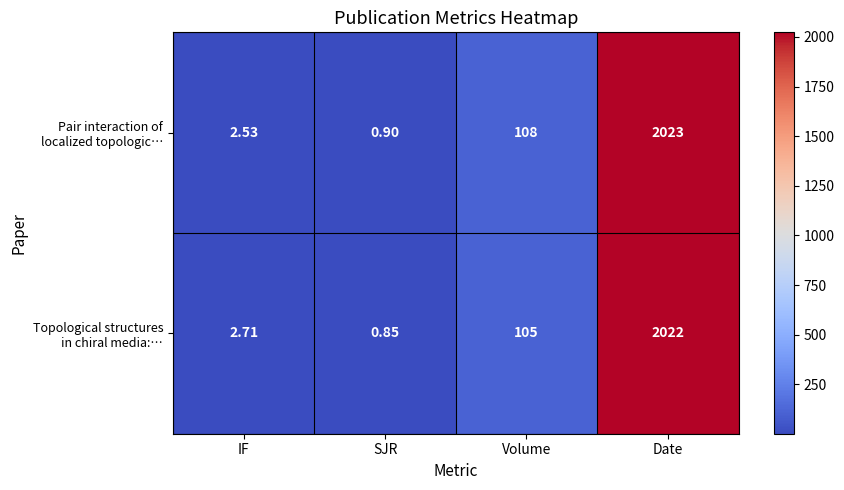

What is the average value of the Topological structures in chiral media:… series?

532.6